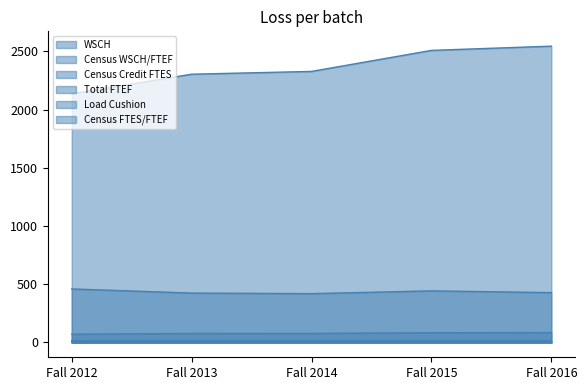

The Census WSCH/FTEF series shows 280.6 at Fall 2015. True or false?

False